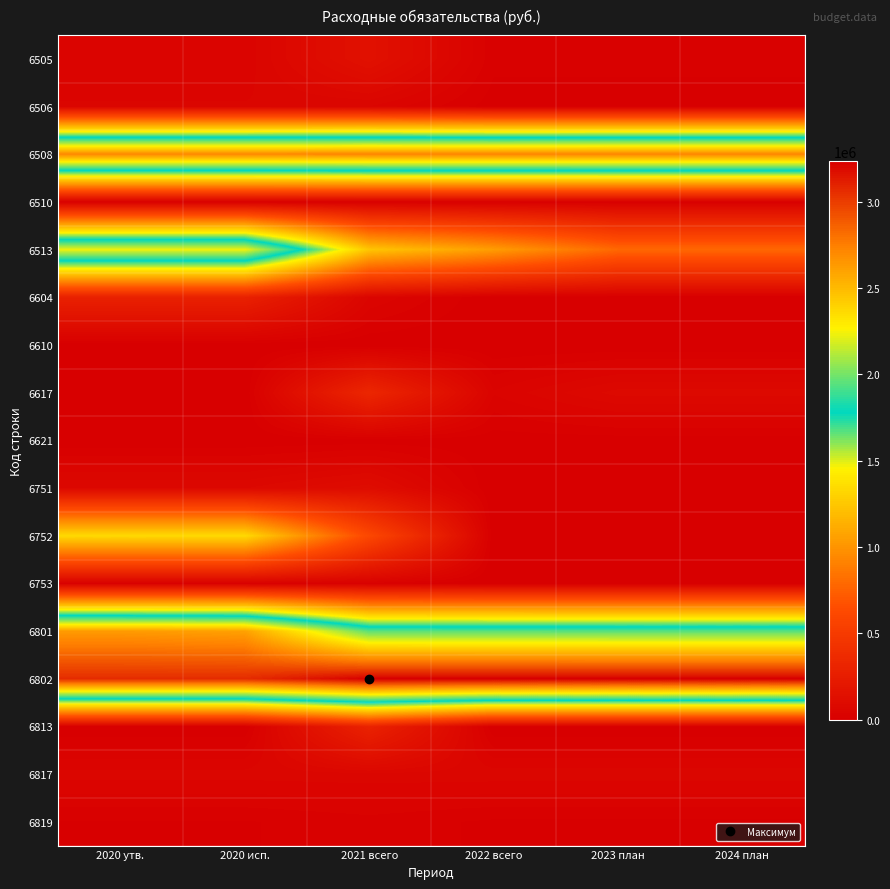

What is the spread (max minus min) of values at 2020 исп.?

3064600